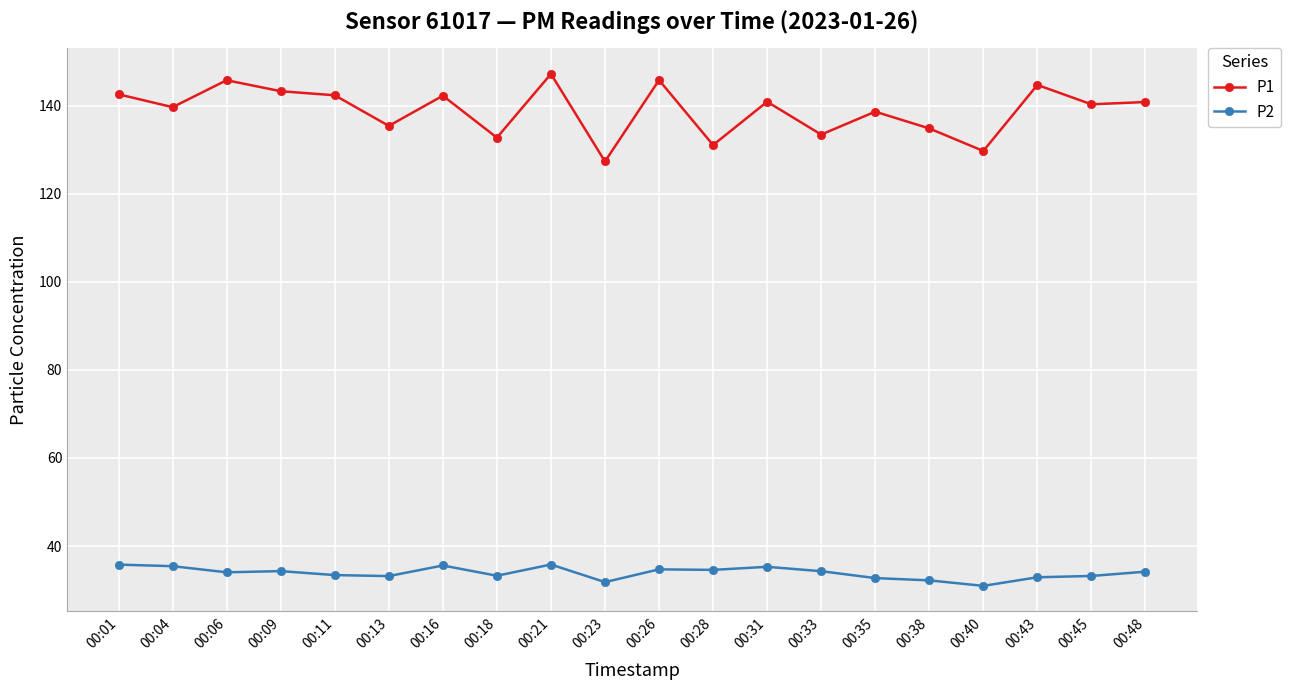

What is the minimum value for P1?

127.3